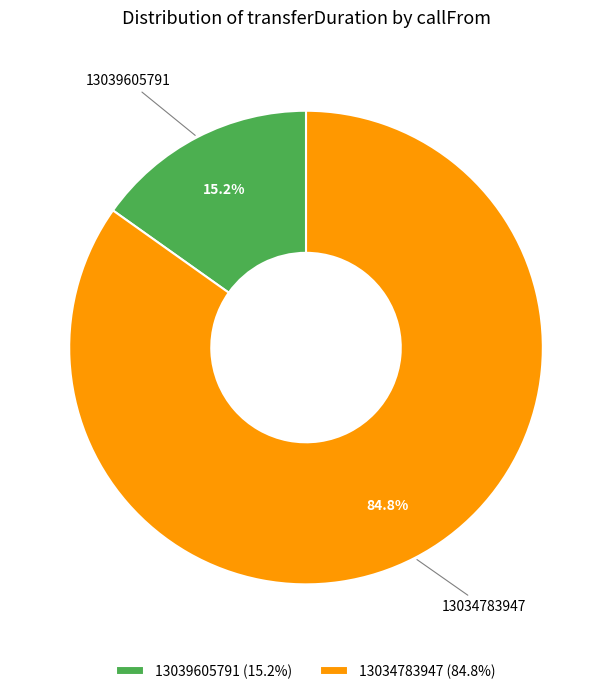

Between 13034783947 (84.8%) and 13039605791 (15.2%), which is larger?

13034783947 (84.8%)